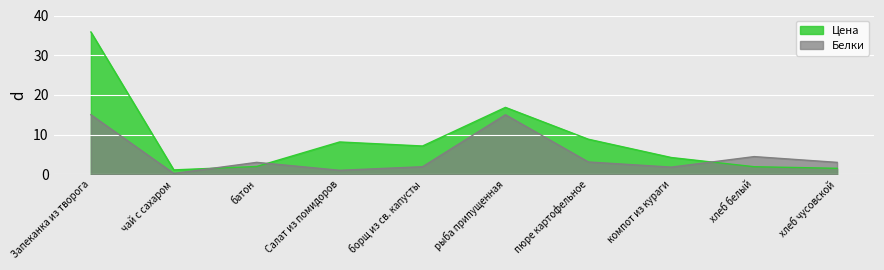

How many values in the Белки series exceed 3?

4